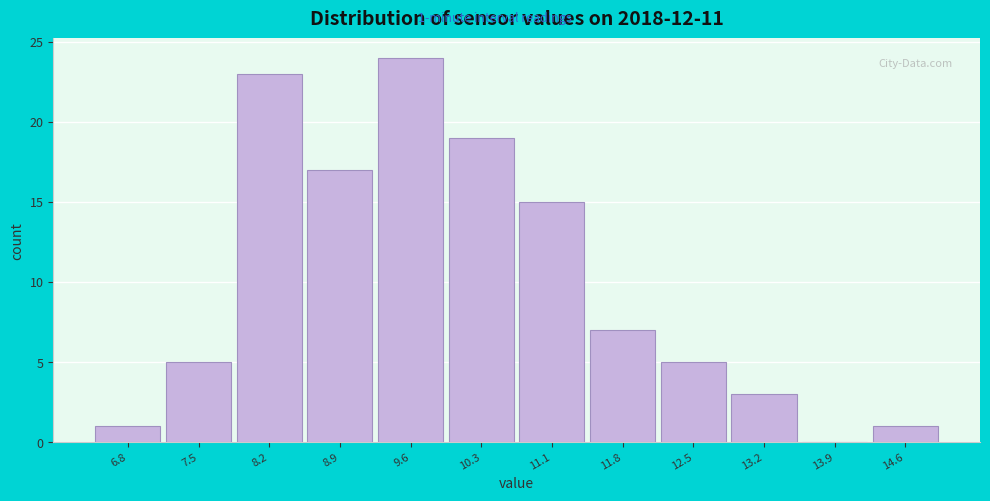

Reading right to left, what are all the values shown in this chart?

14.6=1	13.9=0	13.2=3	12.5=5	11.8=7	11.1=15	10.3=19	9.6=24	8.9=17	8.2=23	7.5=5	6.8=1